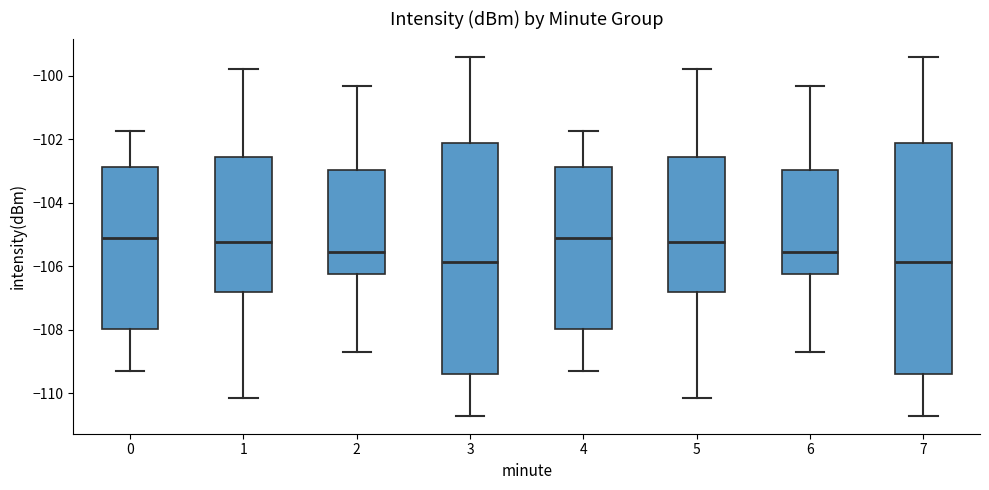

Reading left to right, read every box against the y-axis: the position of its median line, the range the box covers, and the ends of its whiskers. The values are not printed on the chart, so give them approximately, as read against the axis.

0: median -105.2, box -108.0 to -102.8, whiskers -109.4 to -101.8
1: median -105.2, box -106.8 to -102.6, whiskers -110.2 to -99.8
2: median -105.6, box -106.2 to -103.0, whiskers -108.8 to -100.4
3: median -105.8, box -109.4 to -102.2, whiskers -110.8 to -99.4
4: median -105.2, box -108.0 to -102.8, whiskers -109.4 to -101.8
5: median -105.2, box -106.8 to -102.6, whiskers -110.2 to -99.8
6: median -105.6, box -106.2 to -103.0, whiskers -108.8 to -100.4
7: median -105.8, box -109.4 to -102.2, whiskers -110.8 to -99.4